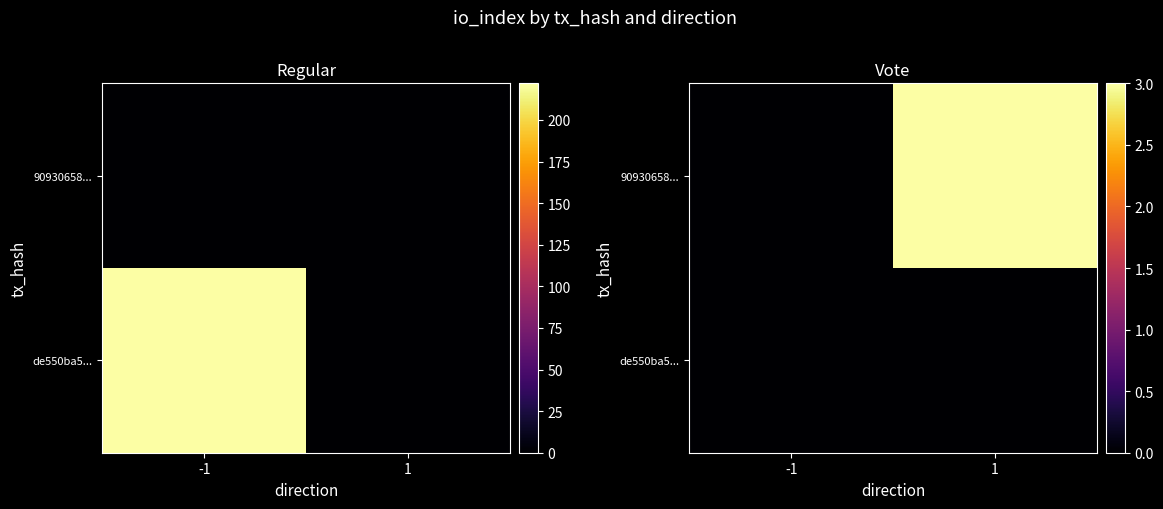

Read the 90930658... value at 1.

3